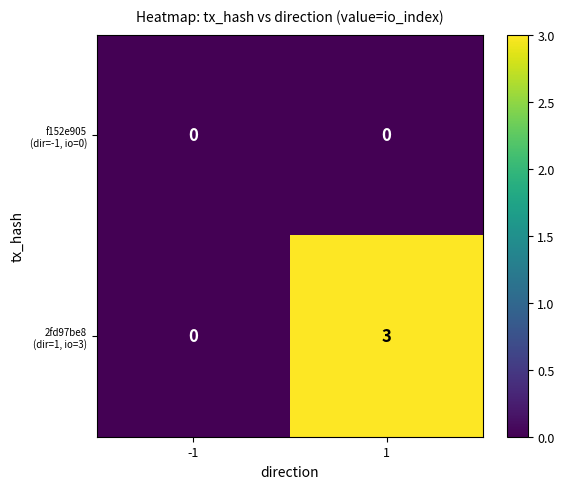

What is the difference between the highest and lowest values at 1?

3